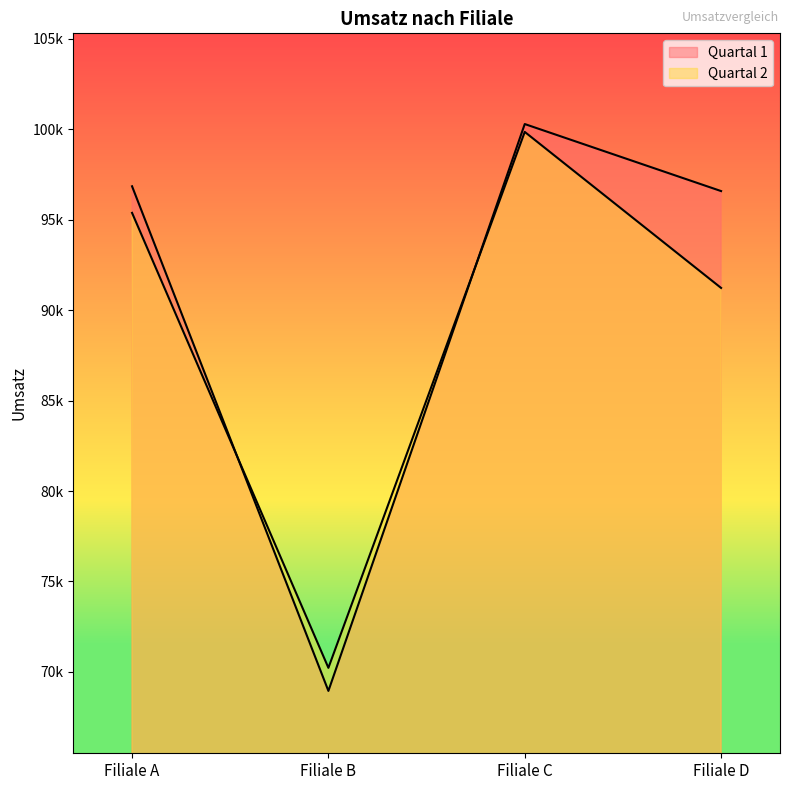

The value of Quartal 2 at Filiale C is 99850. True or false?

True